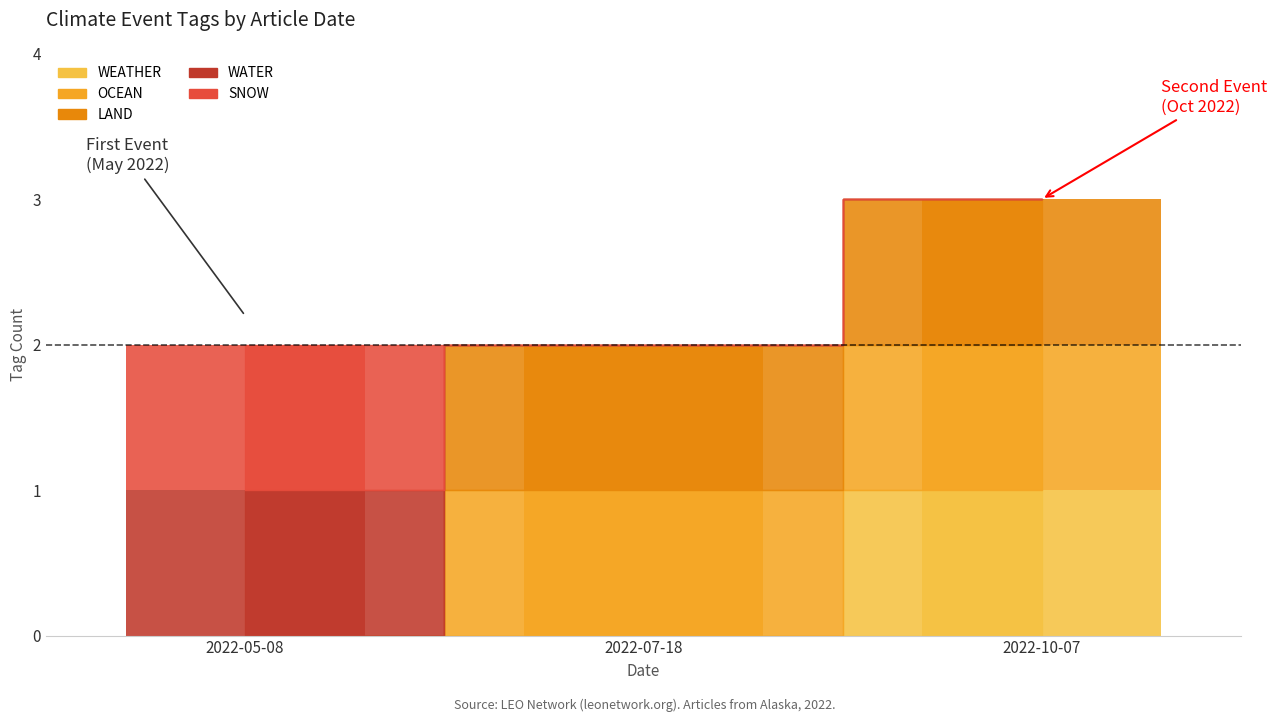

The value of SNOW at 2022-07-18 is 0. True or false?

False